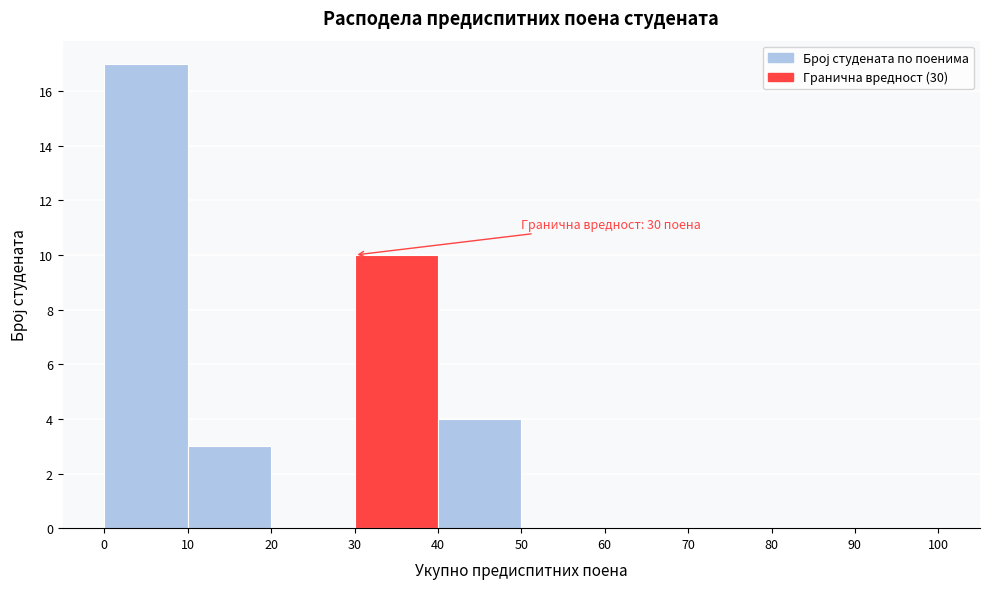

Over which range of the x-axis is the bar tallest?

0 to 10